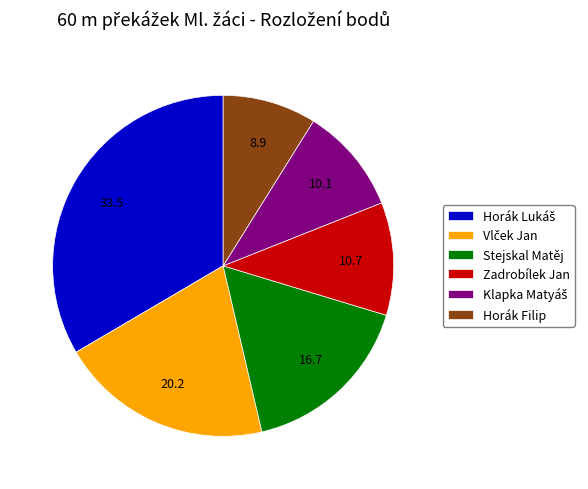

Count the number of slices in the pie.

6